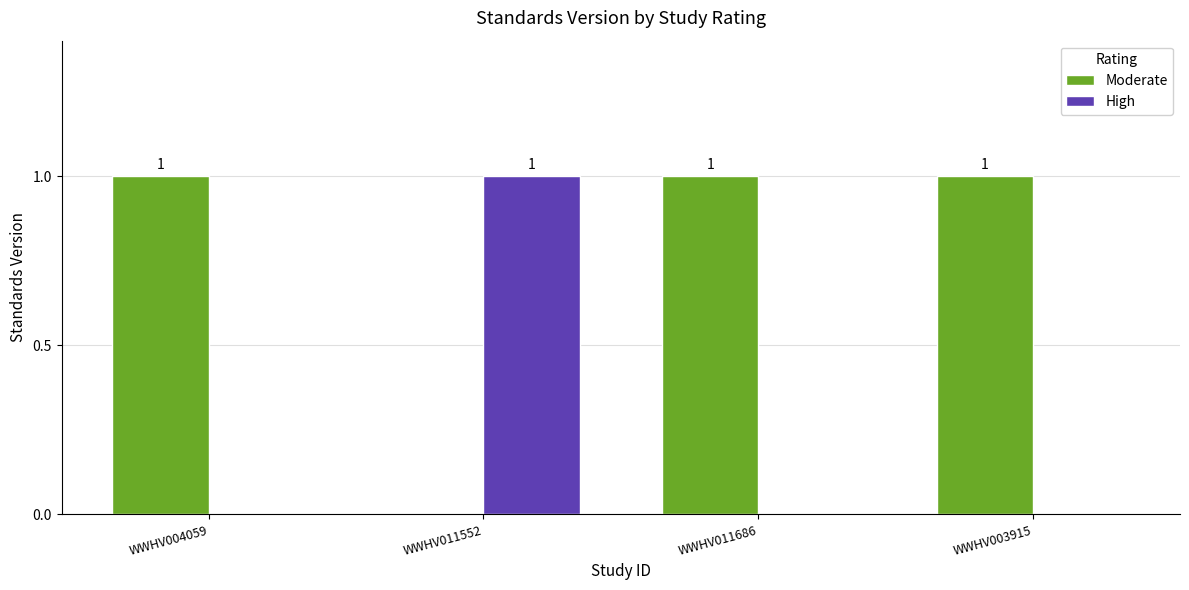

What is the sum of all Moderate values?

3